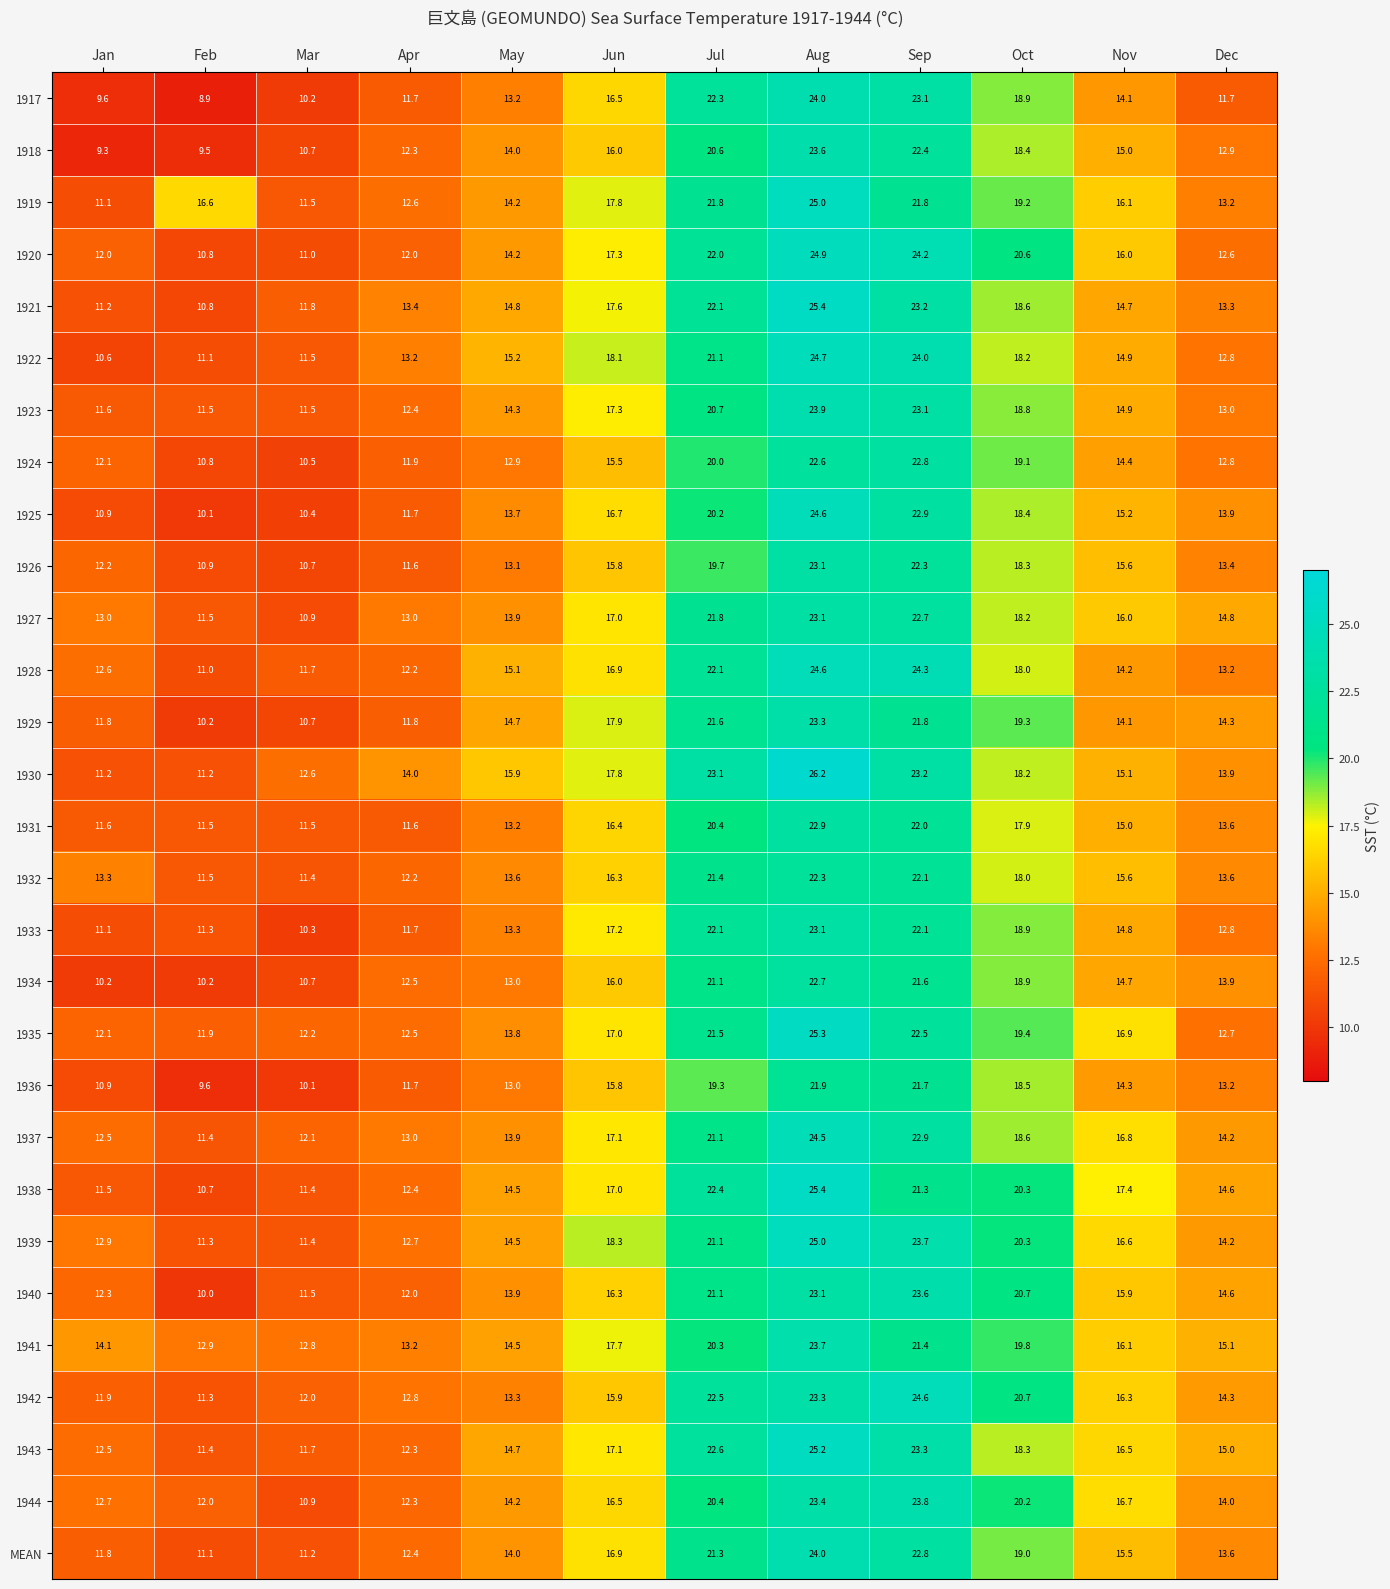

Which series has the largest total across all categories?

1930